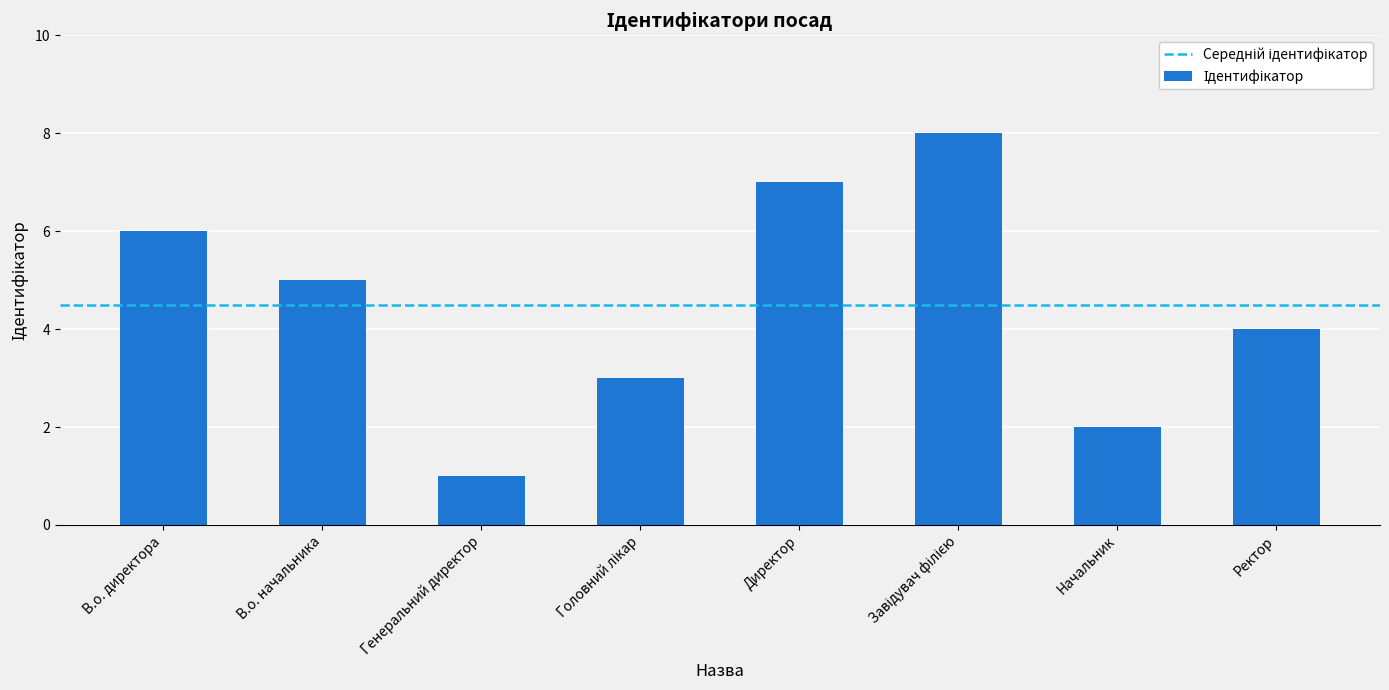

Which category has the lowest value across all series?

Генеральний директор